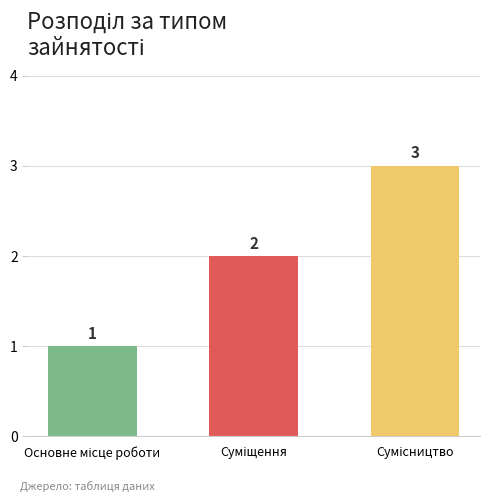

What is the maximum value shown in the chart?

3